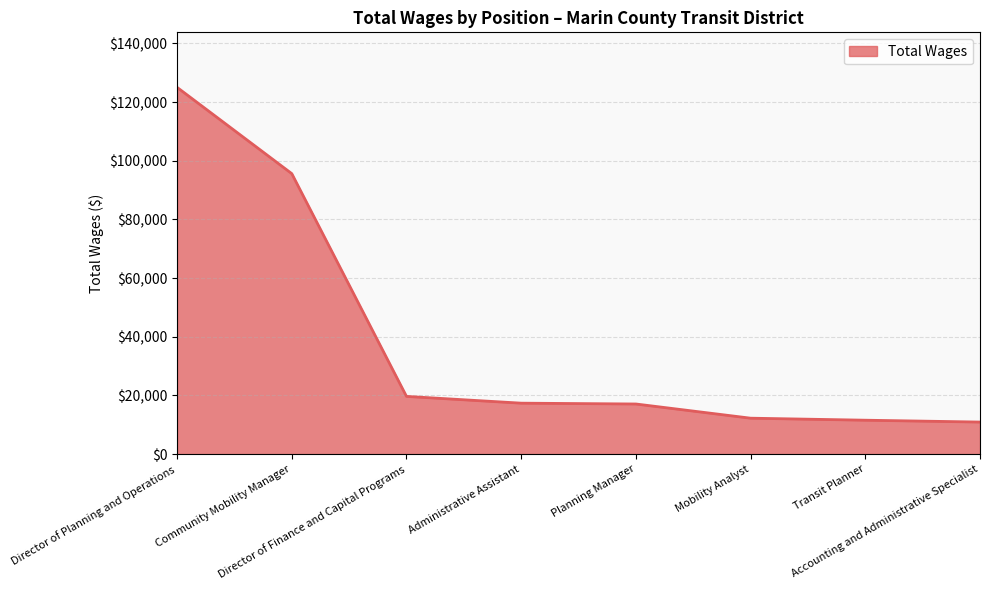

What is the maximum value shown in the chart?

125005